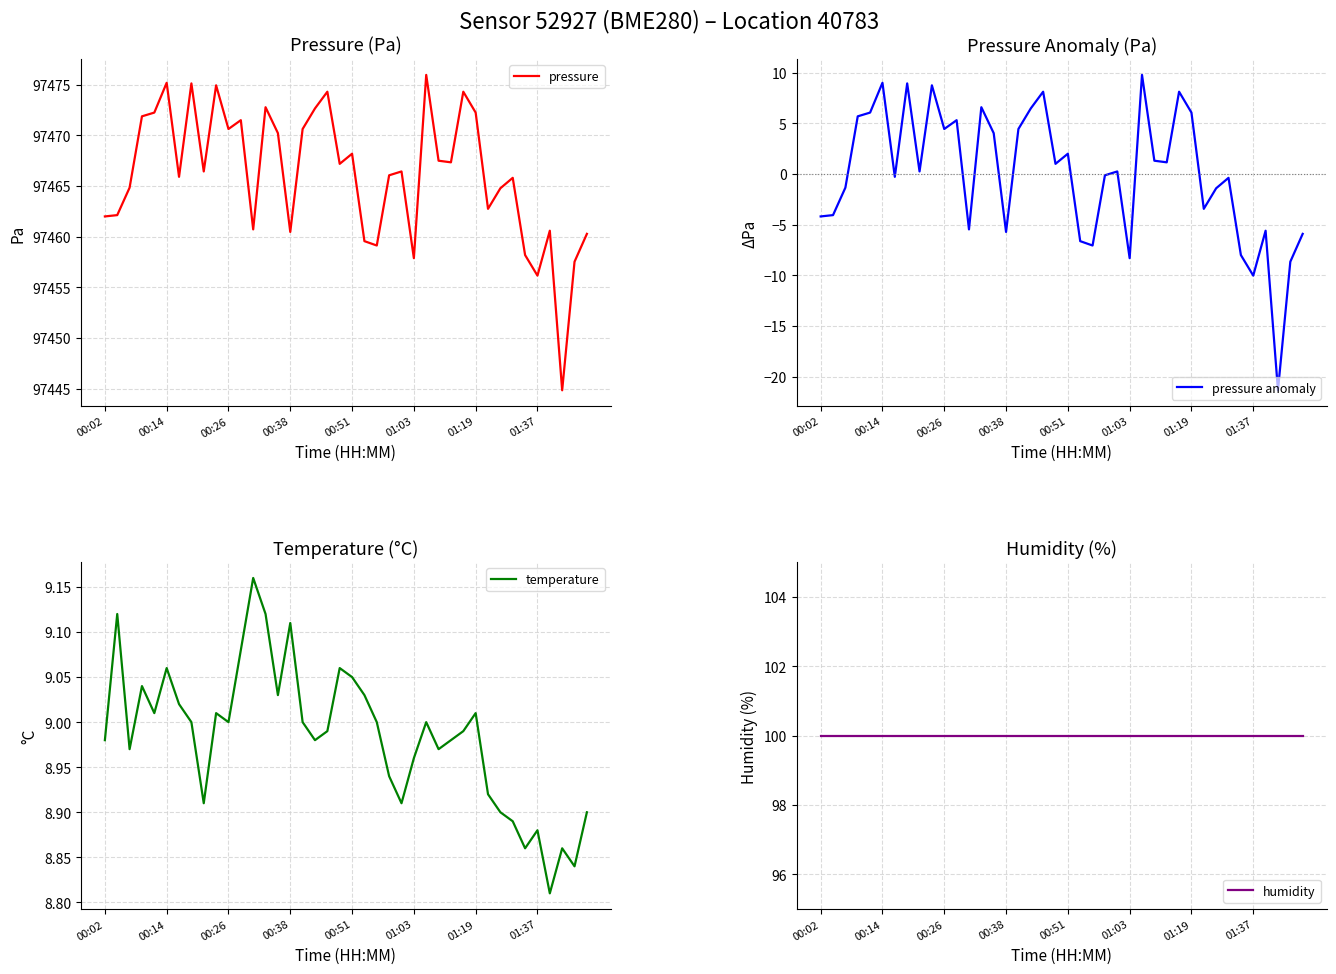

Which category has the lowest value in the humidity series?

00:02